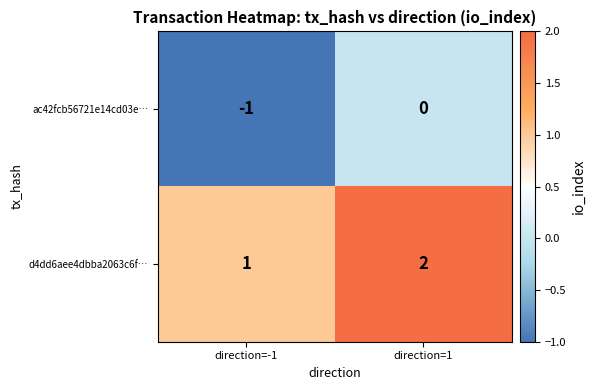

What is the sum of all d4dd6aee4dbba2063c6f… values?

3